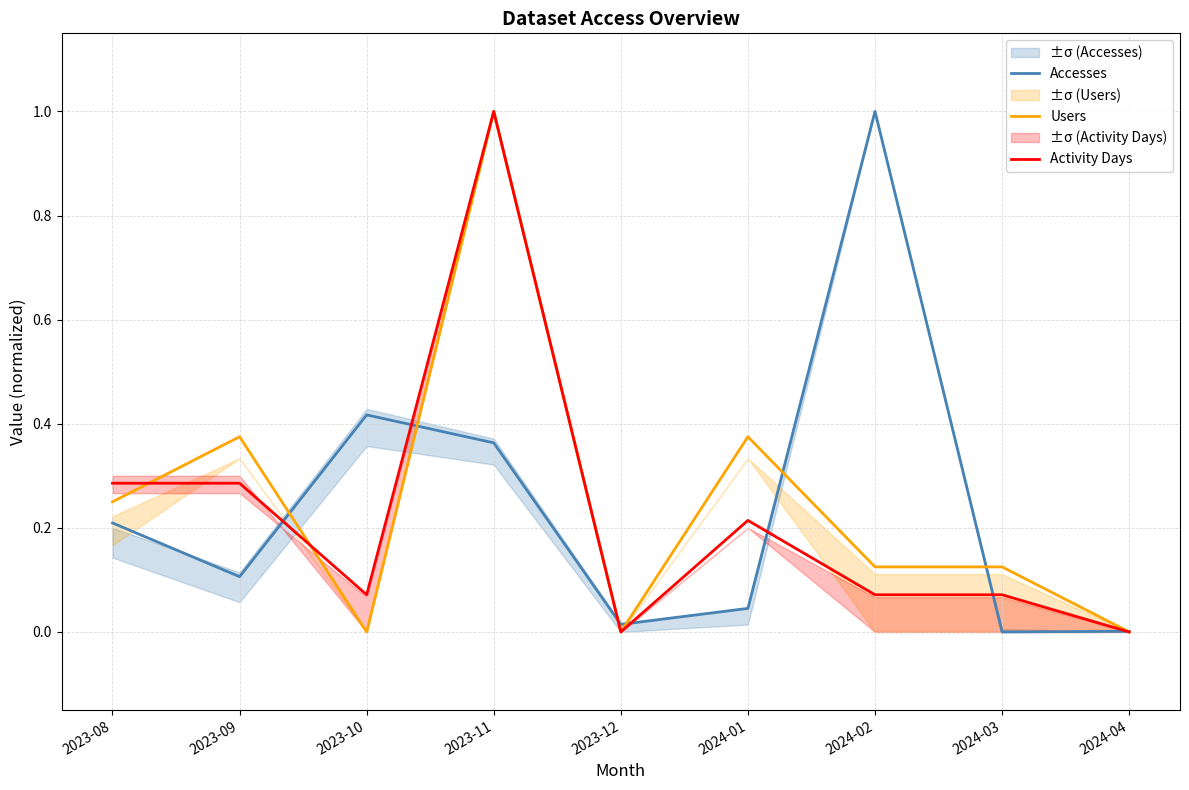

At which label is Users closest to 0?

2023-10